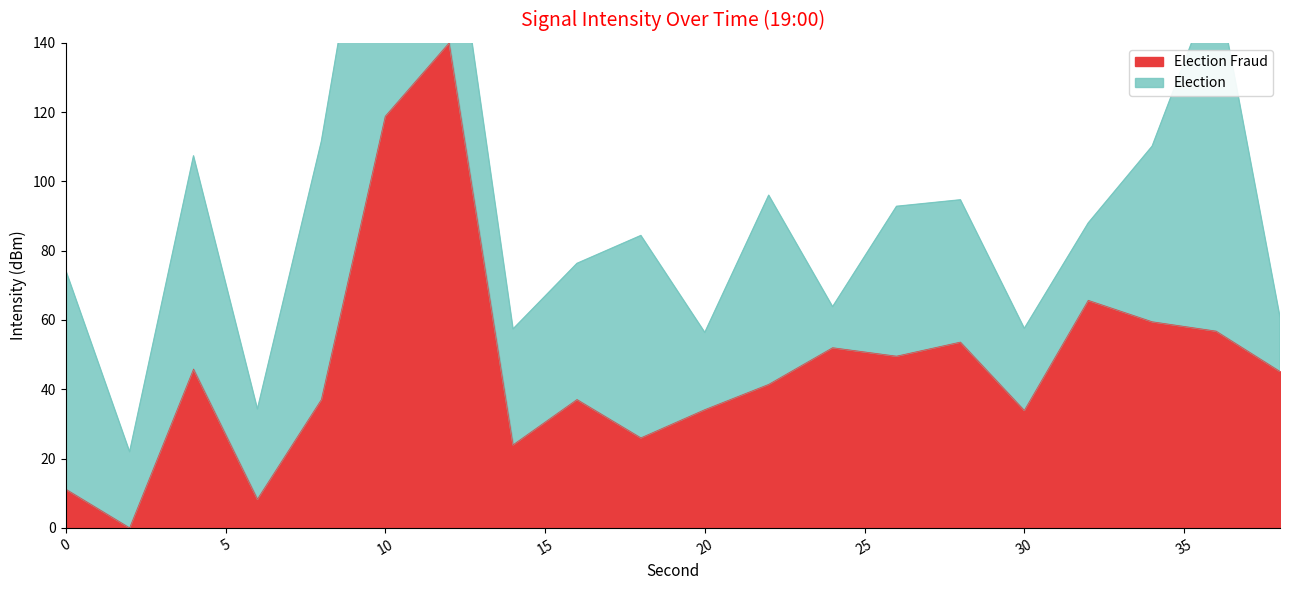

At which category does the chart reach its peak across all series?

12